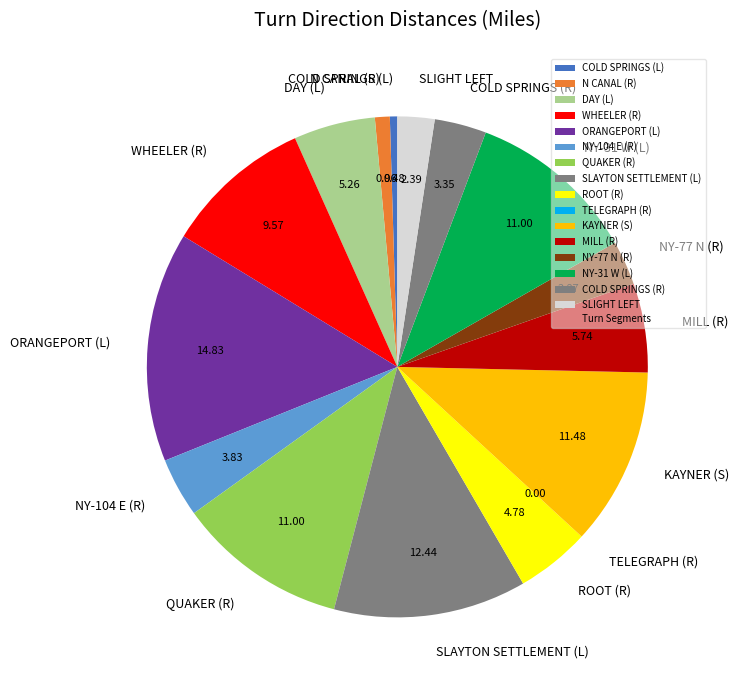

True or false: WHEELER (R) accounts for 2% of the total.

False